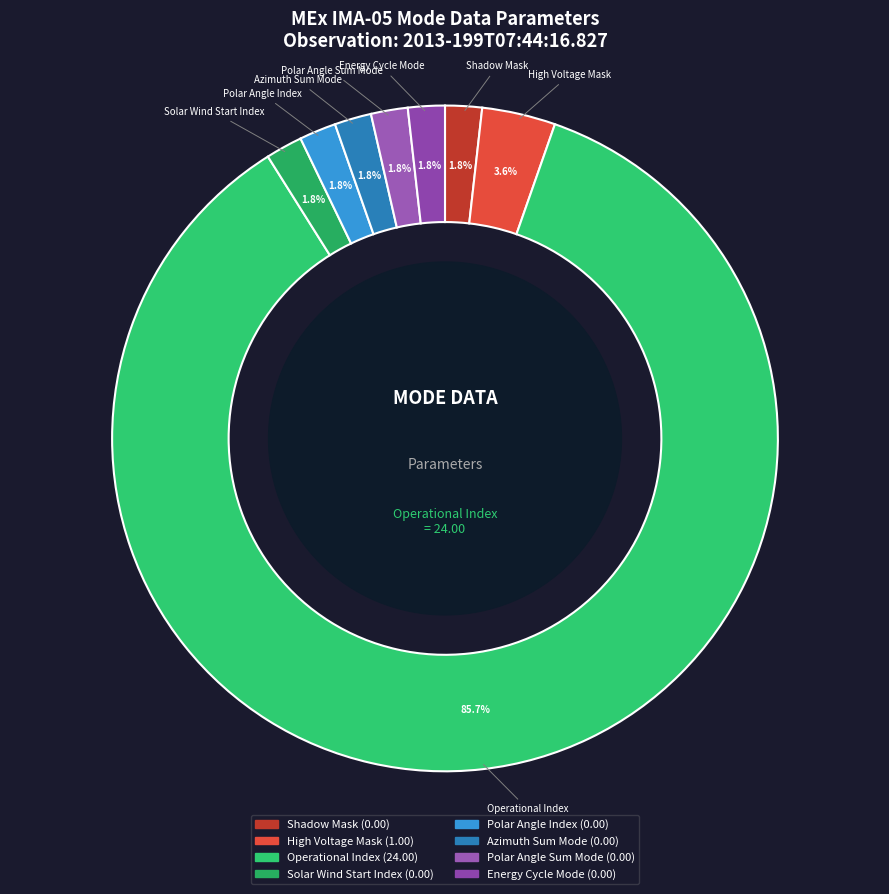

Is the sum of Azimuth Sum Mode and Solar Wind Start Index greater than half?

No